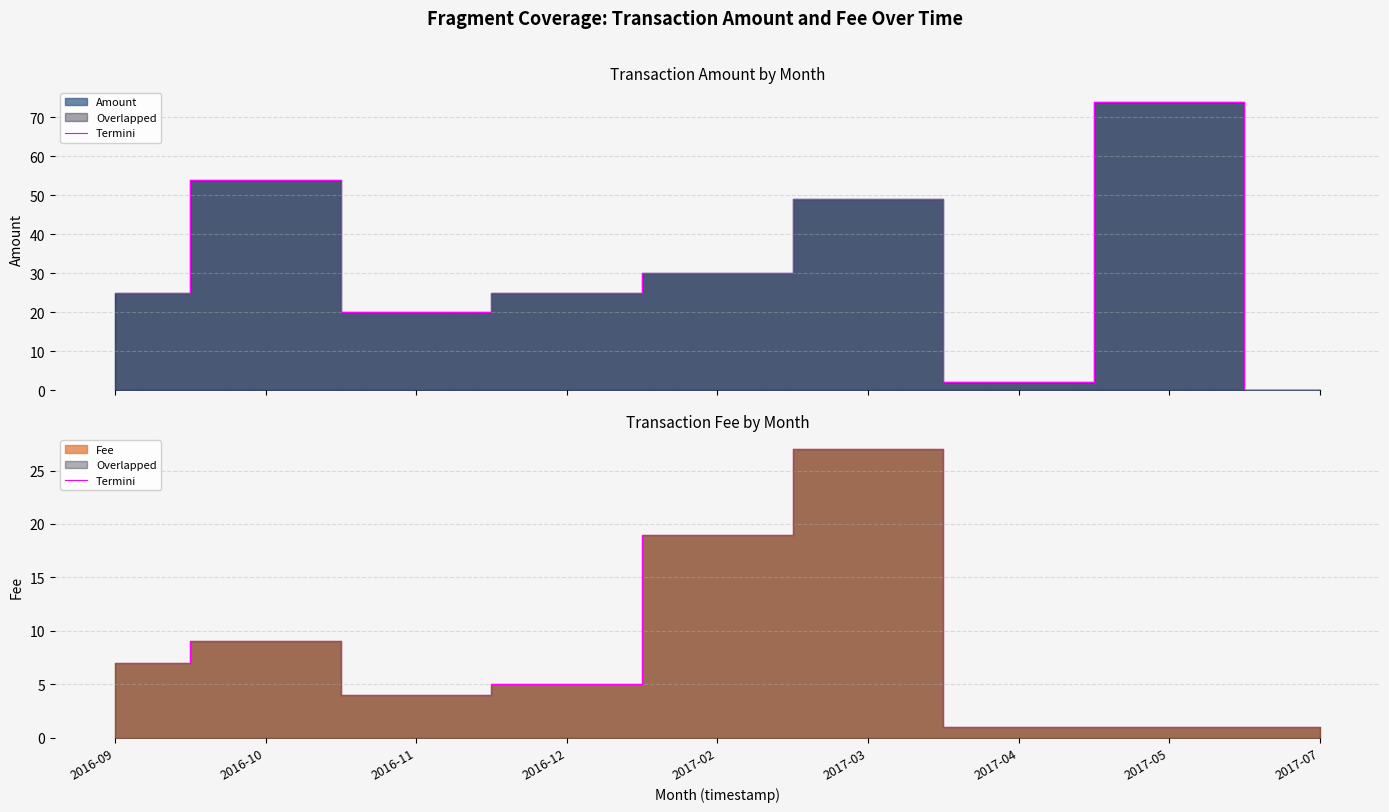

At which category does the chart reach its minimum across all series?

2017-05